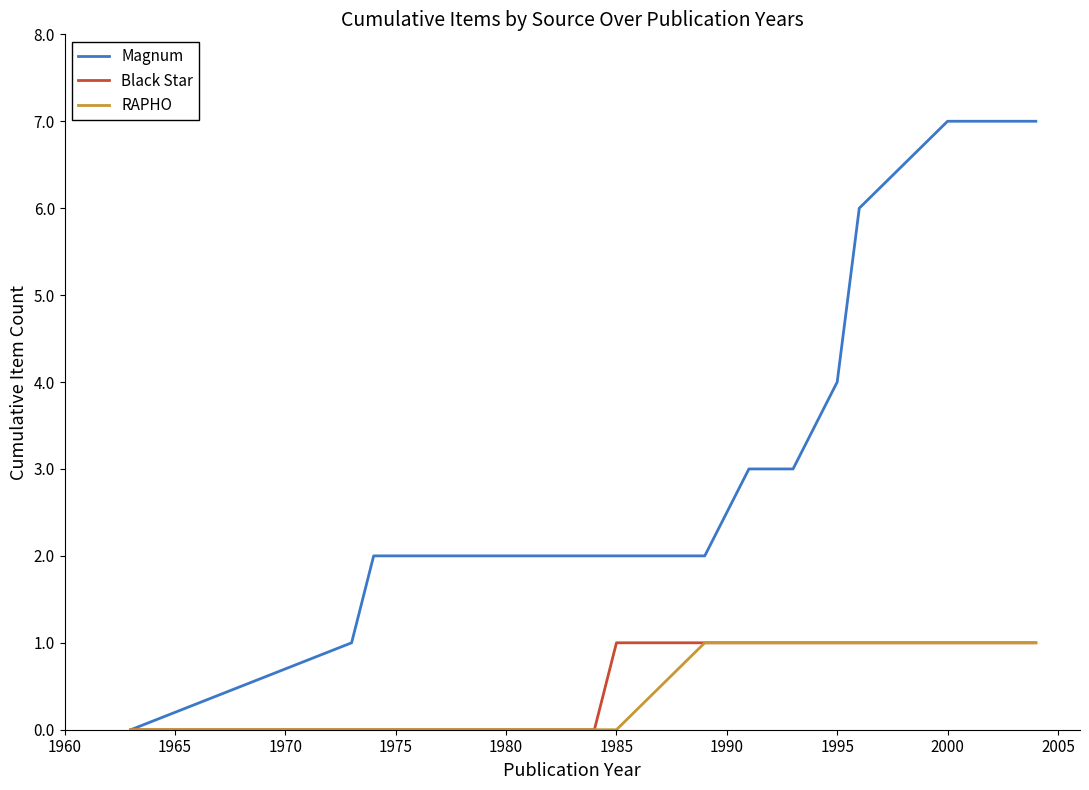

What is the maximum value shown in the chart?

7